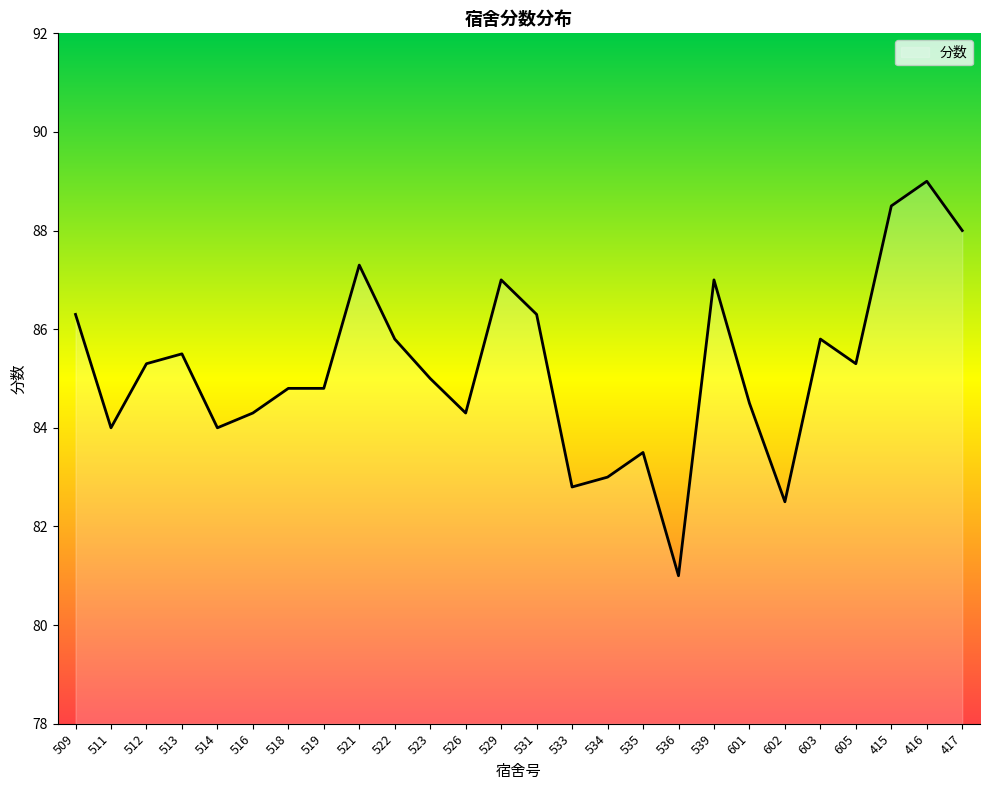

Is it true that the value at 514 is 84.0?

True